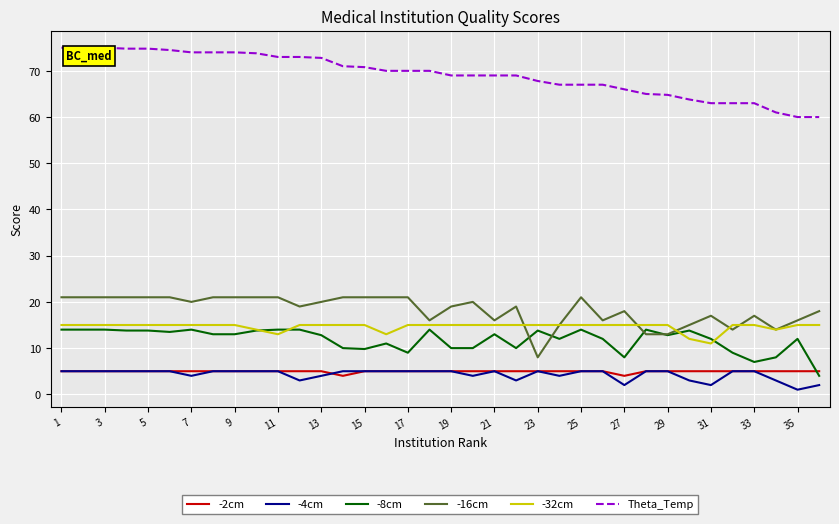

Which series has the largest total across all categories?

Theta_Temp